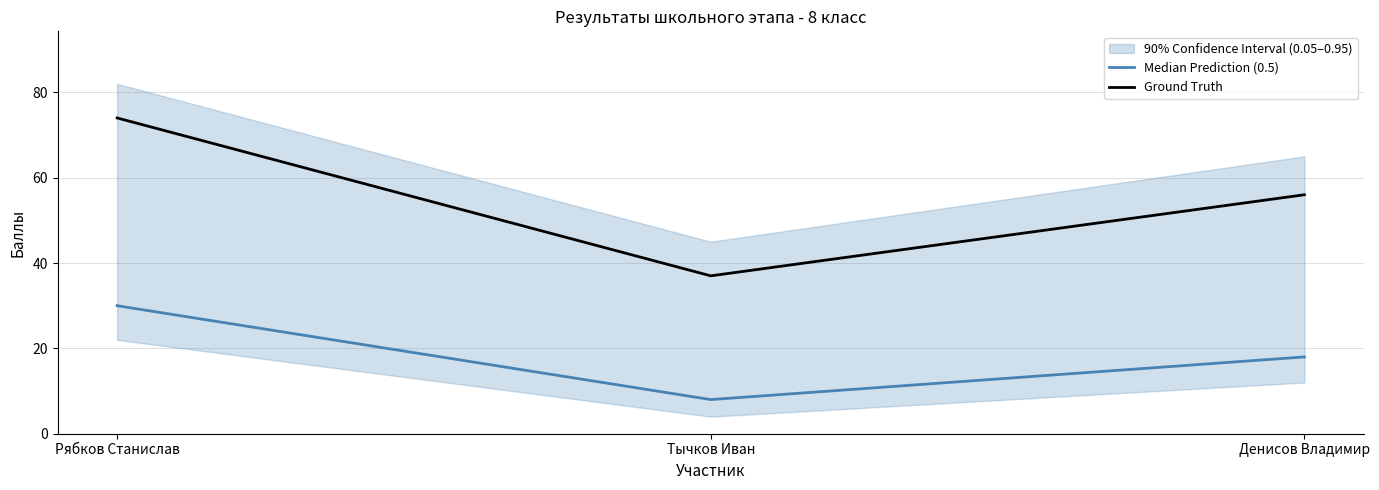

Which has a higher value, Рябков Станислав or Тычков Иван?

Рябков Станислав